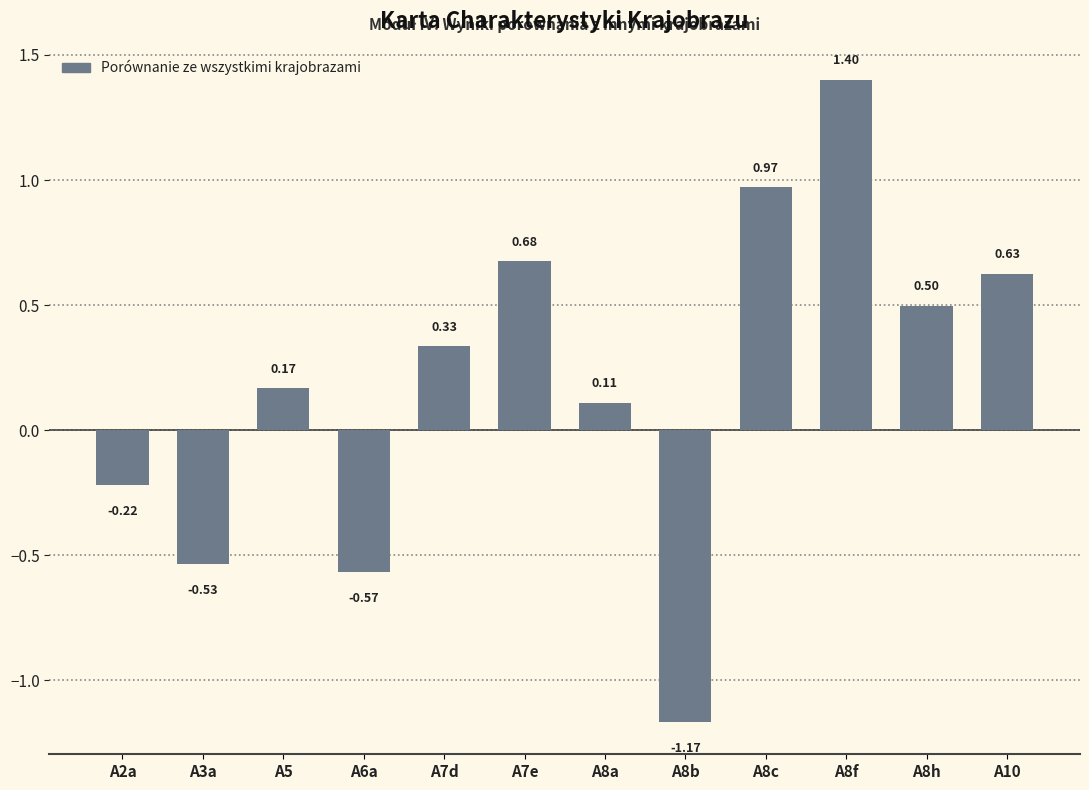

What is the label of the 12th bar from the right?

A2a